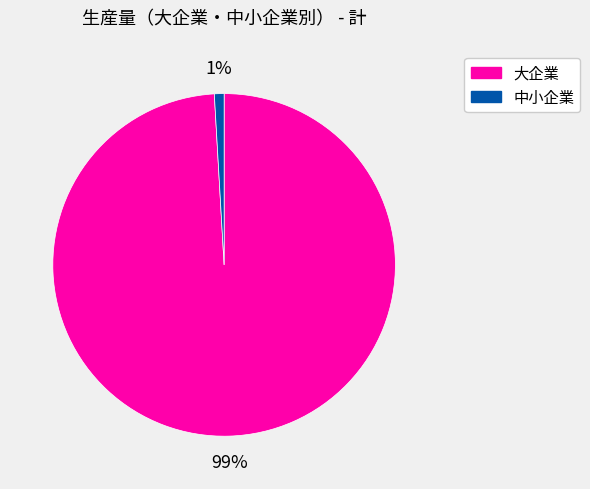

Is it true that 大企業 is 86% of the pie?

False